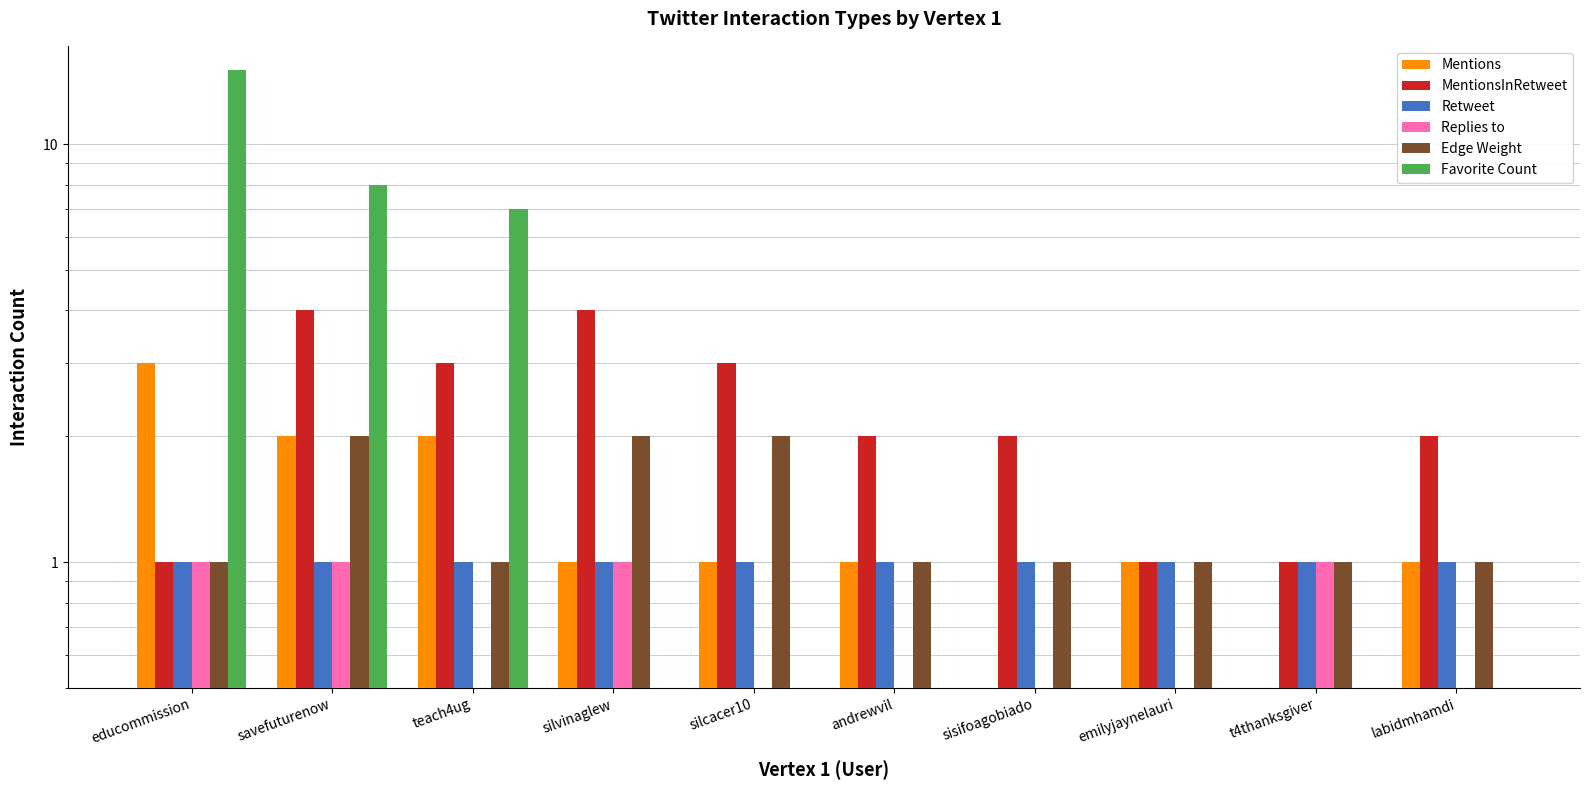

Which has a higher value, savefuturenow or labidmhamdi?

savefuturenow